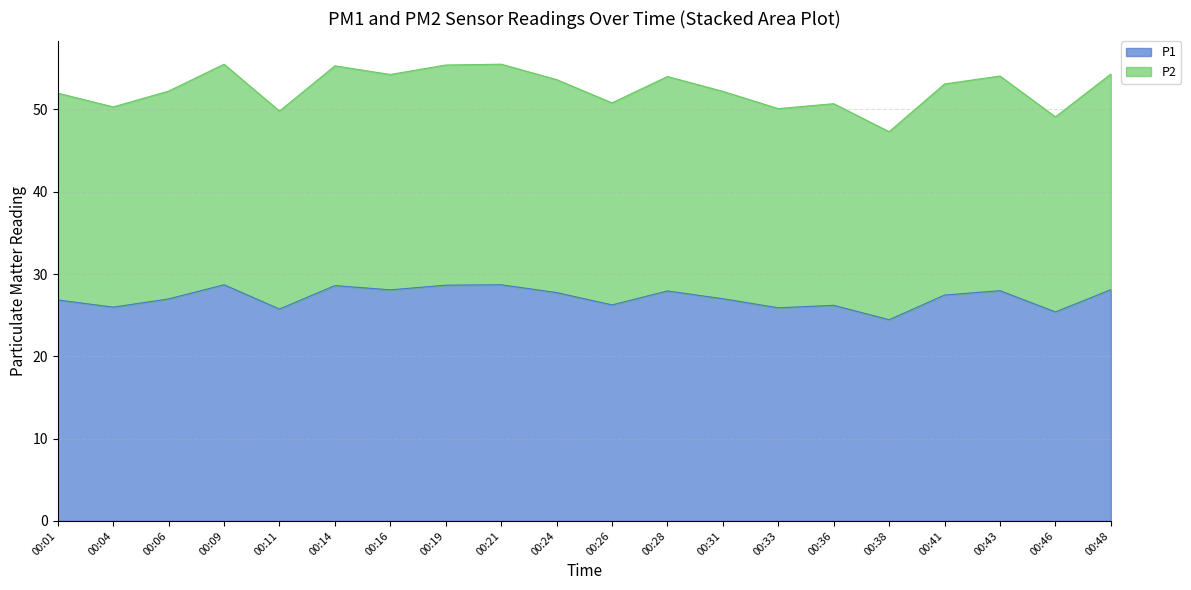

What is the total value across all series at 00:46?

49.1